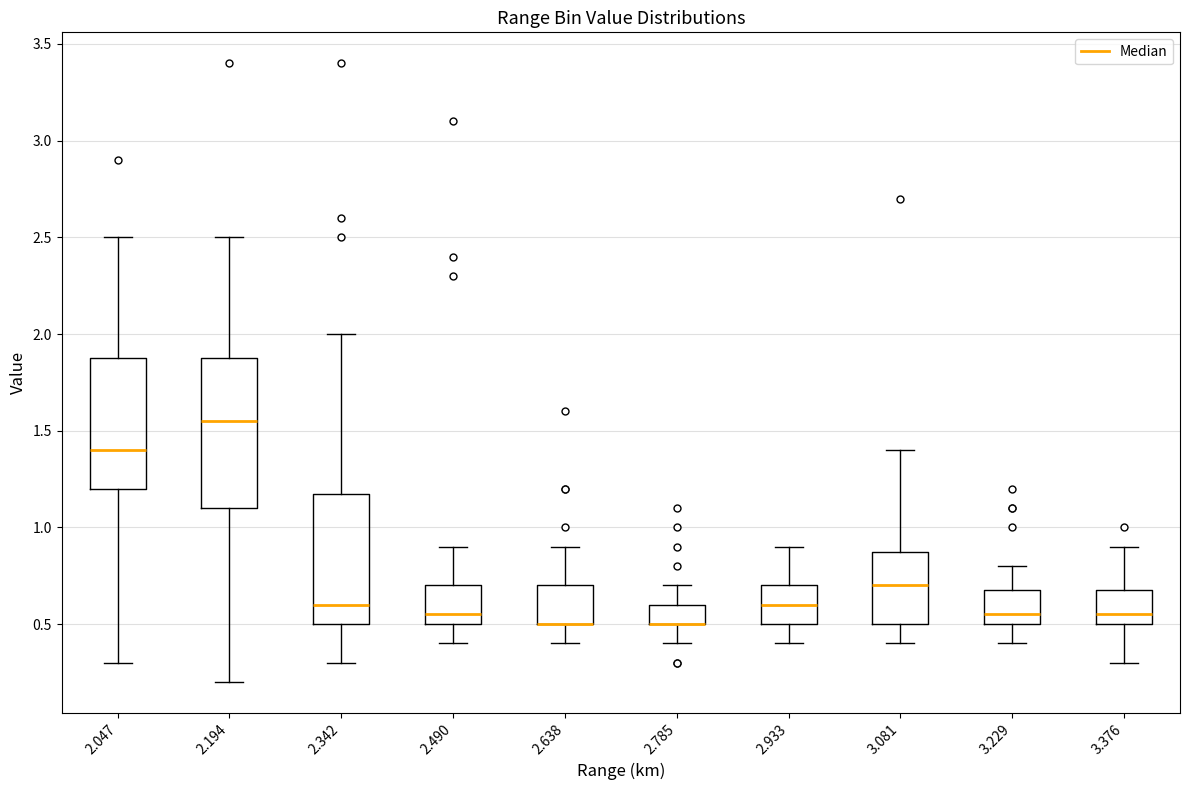

Reading left to right, transcribe this box plot: for each box, give where its median line is, the range the box spans, and where its two whiskers end, as read against the y-axis. The values are not printed on the chart, so give them approximately, as read against the axis.

2.047: median 1.40, box 1.20 to 1.90, whiskers 0.30 to 2.50
2.194: median 1.55, box 1.10 to 1.90, whiskers 0.20 to 2.50
2.342: median 0.60, box 0.50 to 1.20, whiskers 0.30 to 2.00
2.490: median 0.55, box 0.50 to 0.70, whiskers 0.40 to 0.90
2.638: median 0.50 (drawn on the box's lower edge), box 0.50 to 0.70, whiskers 0.40 to 0.90
2.785: median 0.50 (drawn on the box's lower edge), box 0.50 to 0.60, whiskers 0.40 to 0.70
2.933: median 0.60, box 0.50 to 0.70, whiskers 0.40 to 0.90
3.081: median 0.70, box 0.50 to 0.90, whiskers 0.40 to 1.40
3.229: median 0.55, box 0.50 to 0.70, whiskers 0.40 to 0.80
3.376: median 0.55, box 0.50 to 0.70, whiskers 0.30 to 0.90